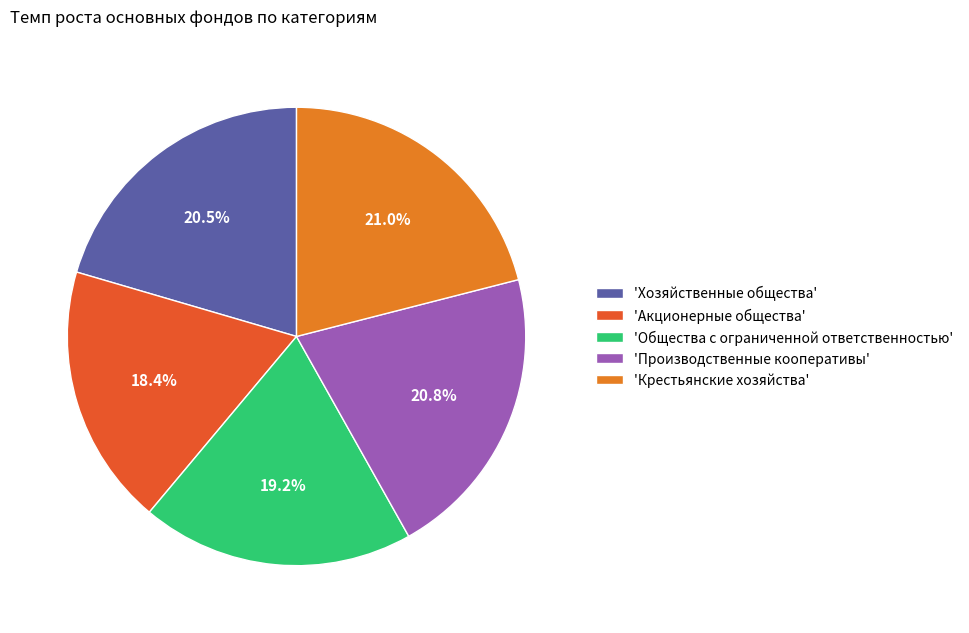

Between 'Акционерные общества' and 'Хозяйственные общества', which is larger?

'Хозяйственные общества'